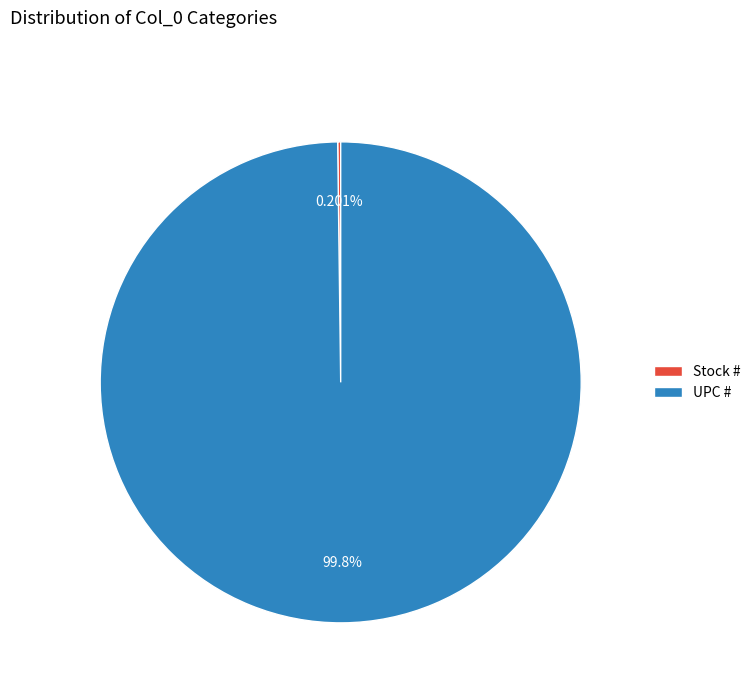

Is UPC # the majority of the pie?

Yes